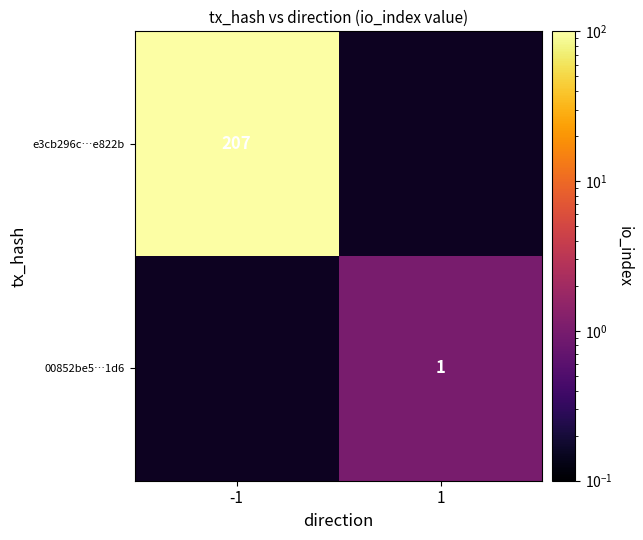

Is it true that 00852be5…1d6 equals 0.4 at 1?

False